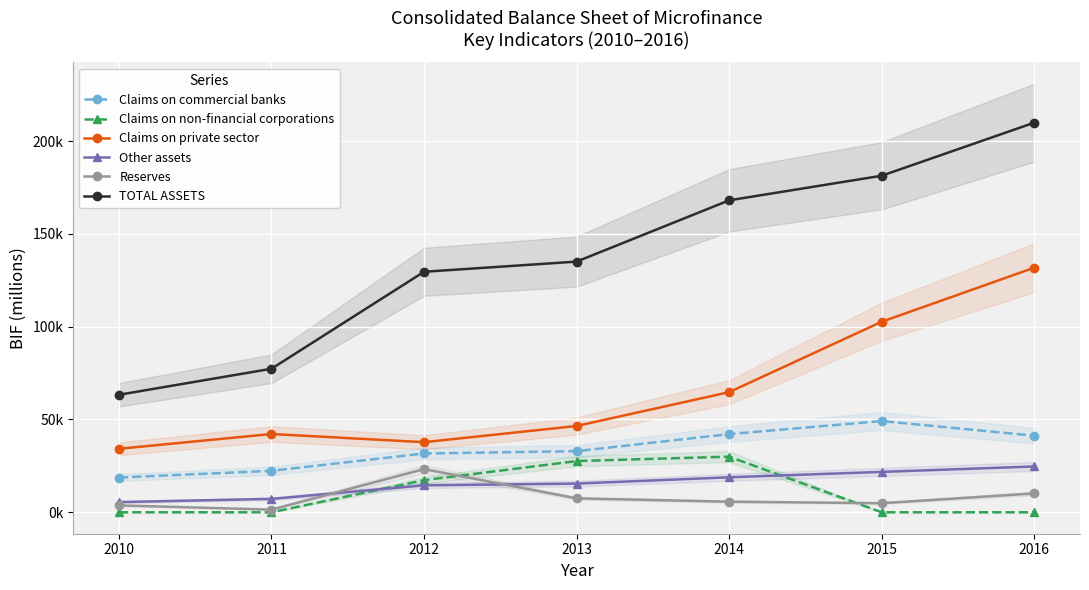

Count the number of categories in the chart.

7